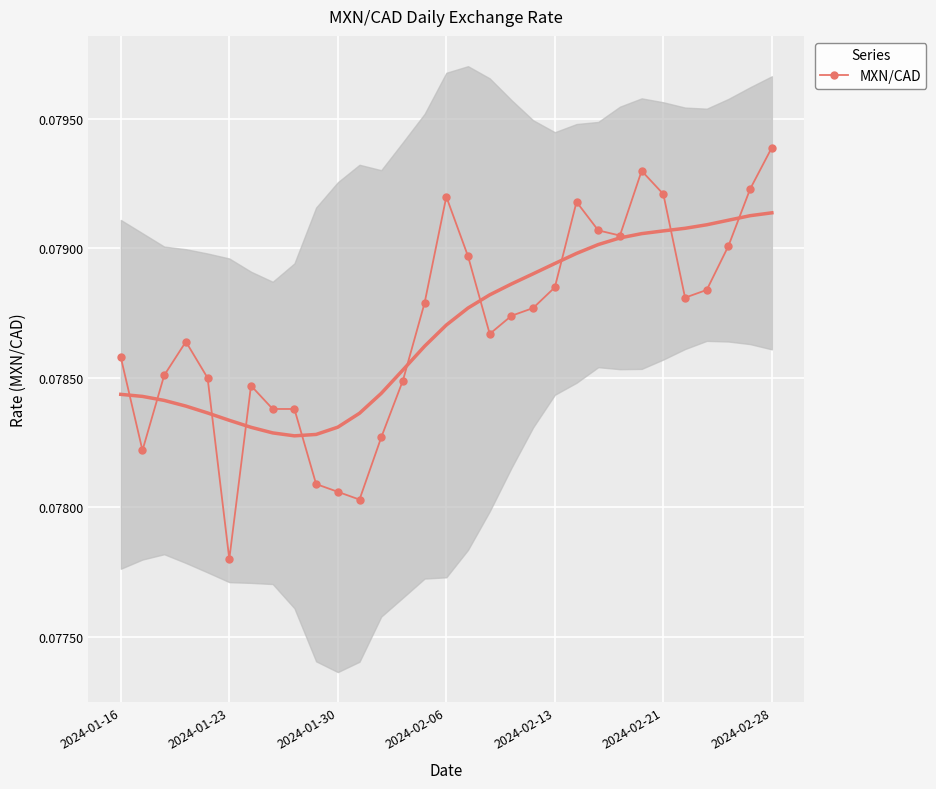

True or false: MXN/CAD has more than 2 interior local peaks.

True